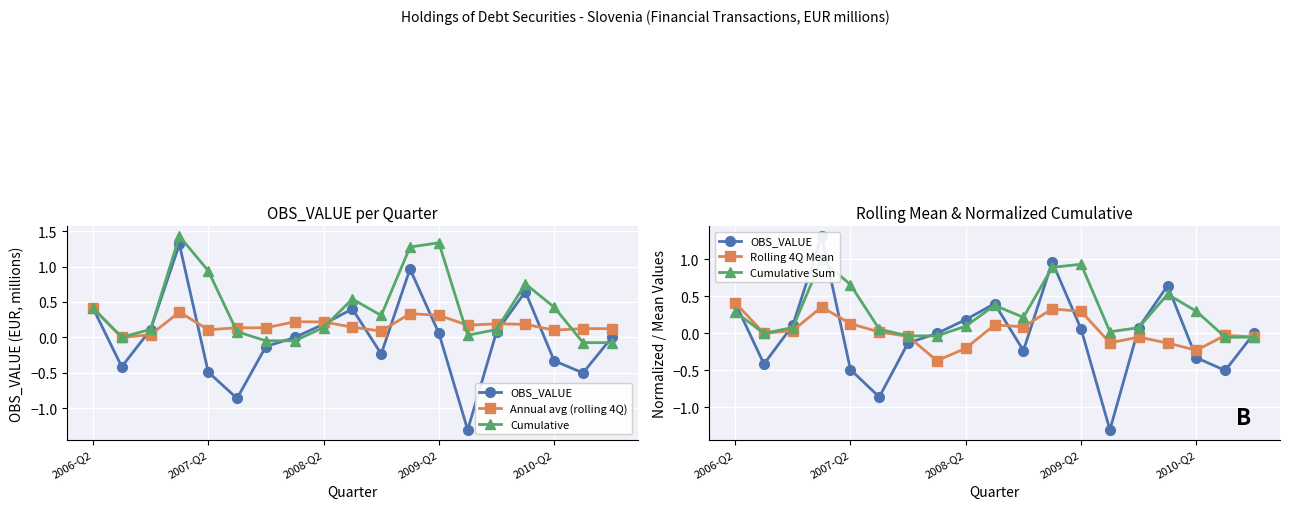

What is the greatest value displayed?

1.4